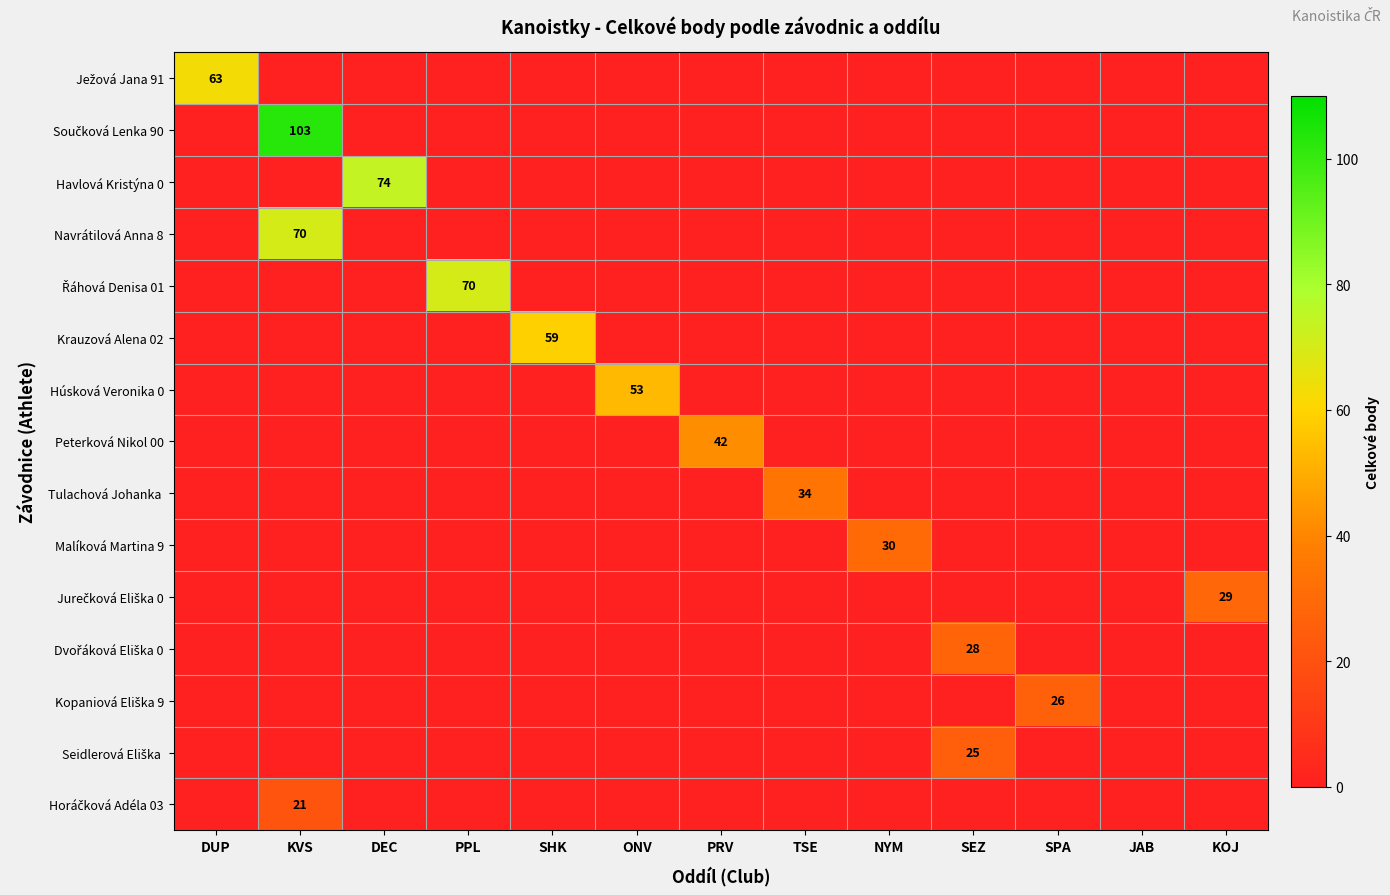

How many values in Ježová Jana 91 are above zero?

1